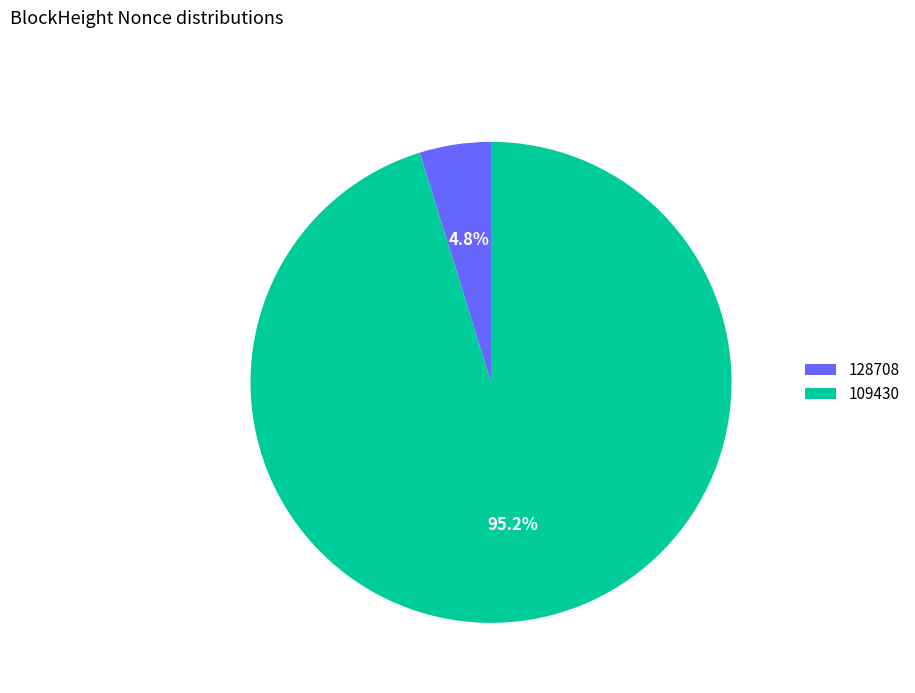

Which slice is the smallest?

128708